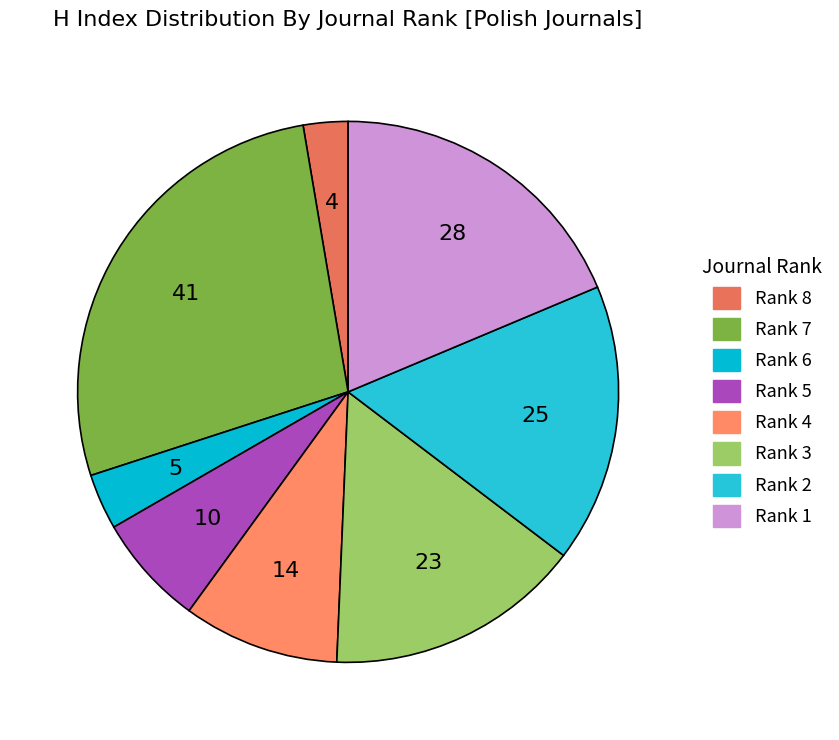

To the nearest percent, what is the difference between the Rank 2 and Rank 7 slice percentages?

11%